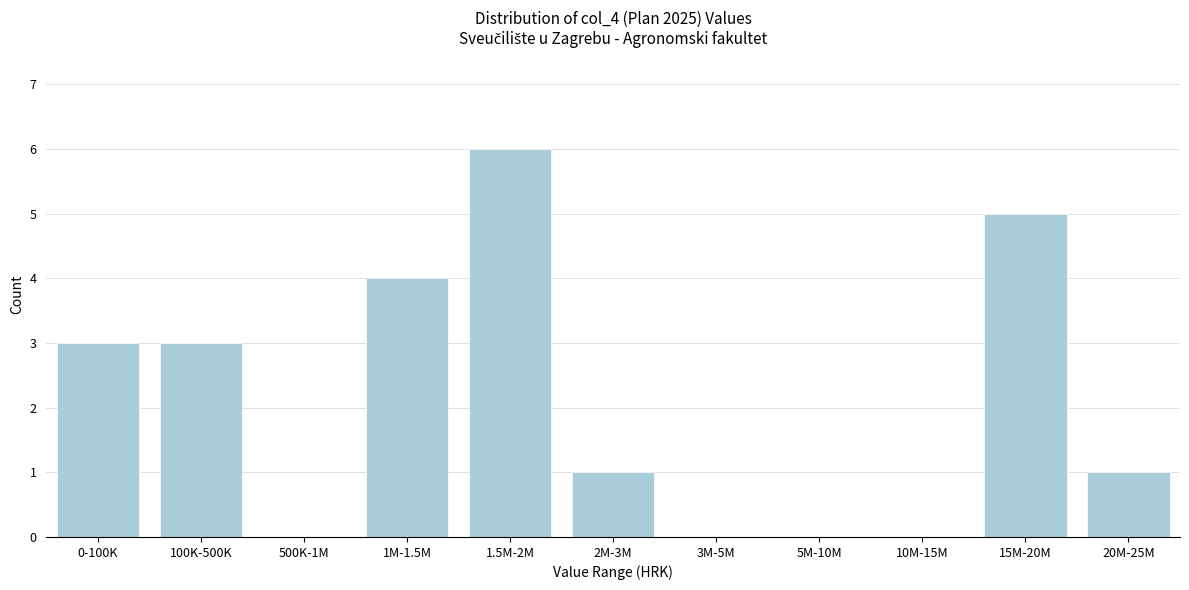

Reading left to right, what are all the values shown in this chart?

0-100K=3	100K-500K=3	500K-1M=0	1M-1.5M=4	1.5M-2M=6	2M-3M=1	3M-5M=0	5M-10M=0	10M-15M=0	15M-20M=5	20M-25M=1